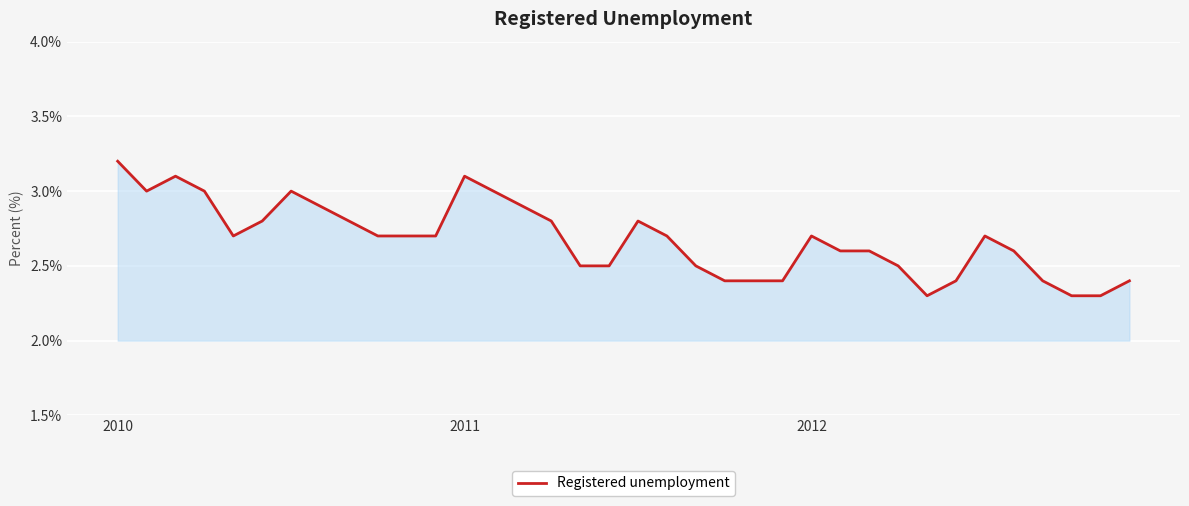

What is the maximum value shown in the chart?

3.2